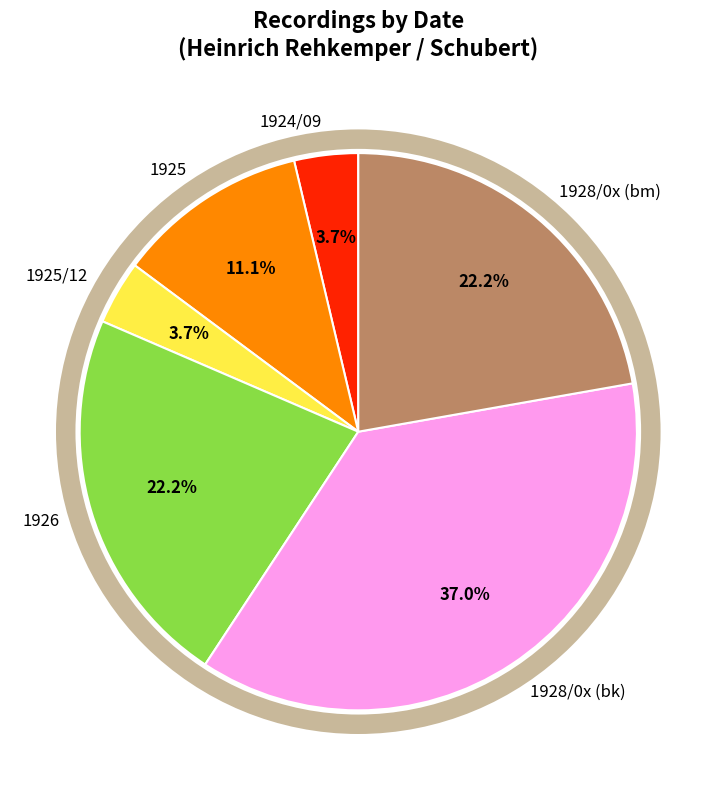

To the nearest percent, what percentage of the pie is 1926?

22%